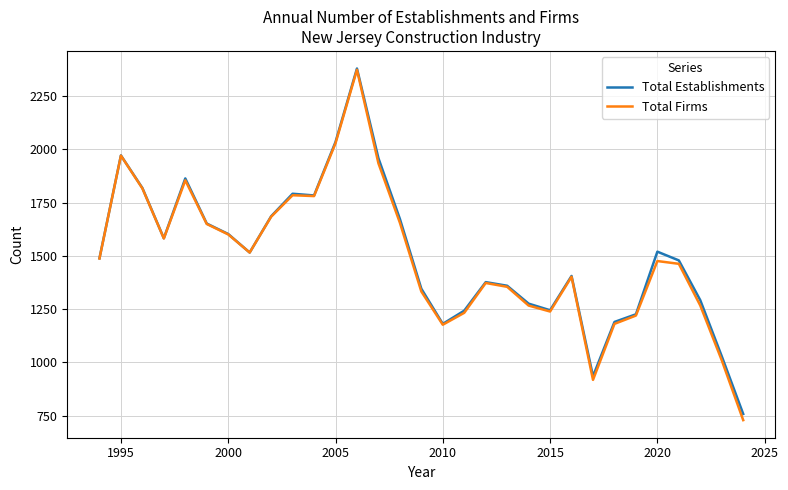

What is the difference between the maximum and minimum values in the Total Establishments series?

1622